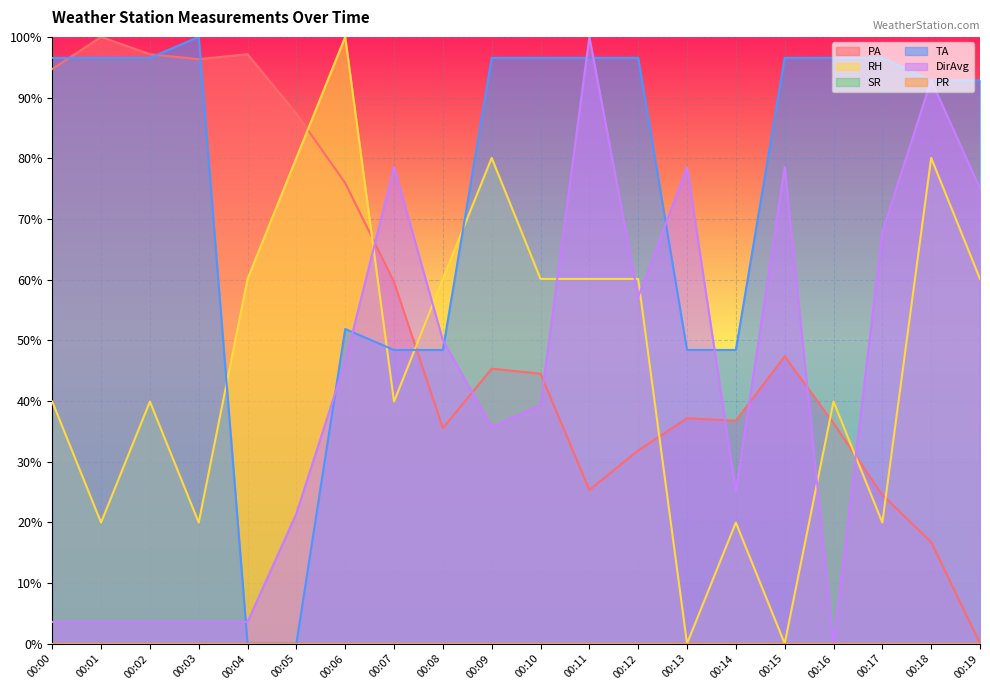

The RH series shows 30.4 at 00:09. True or false?

False